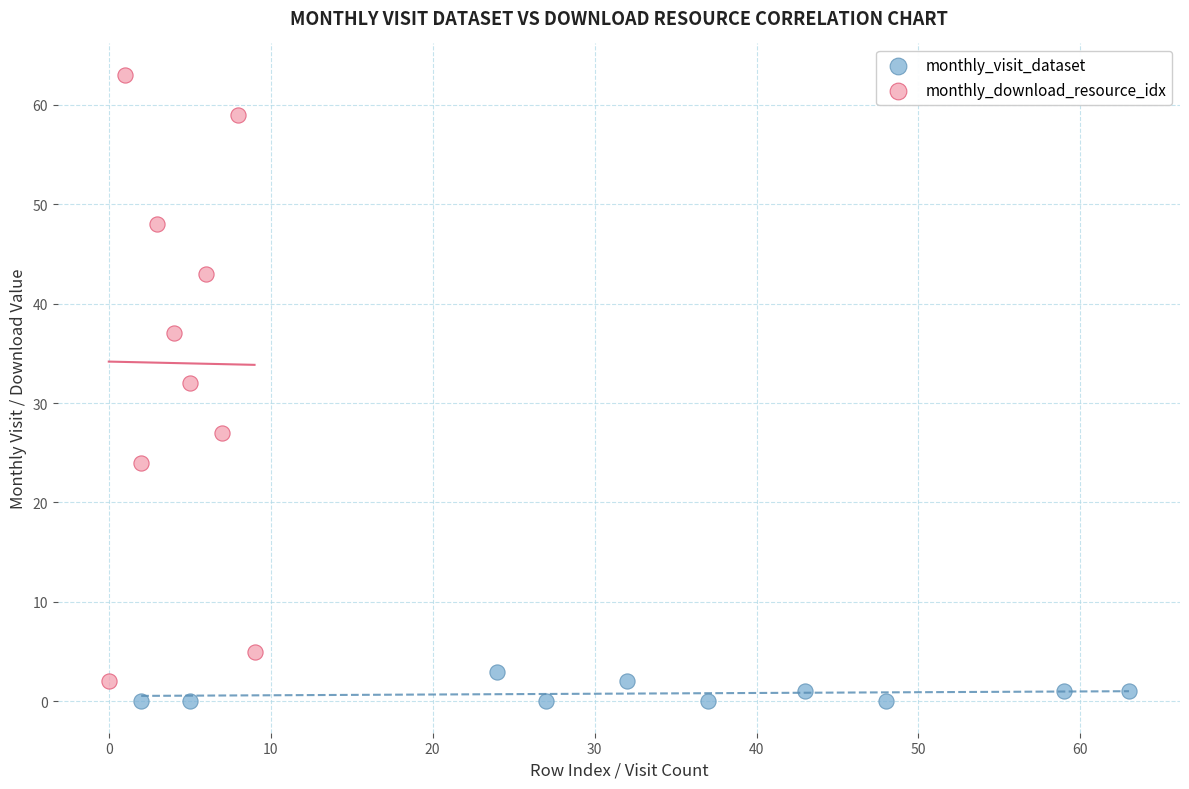

Which series contains the highest Y value?

monthly_download_resource_idx